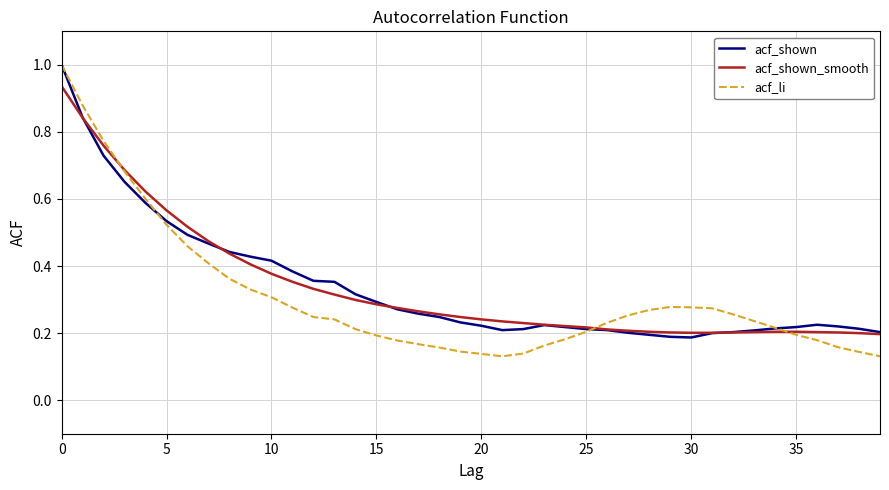

What is the maximum value shown in the chart?

1.0